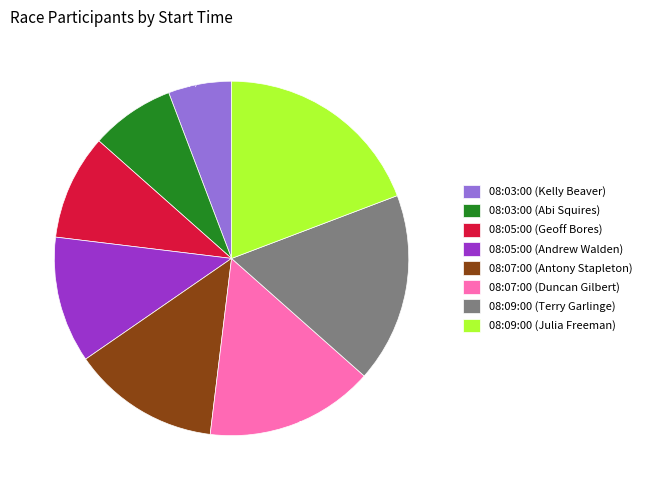

To the nearest percent, what is the average slice percentage?

12%